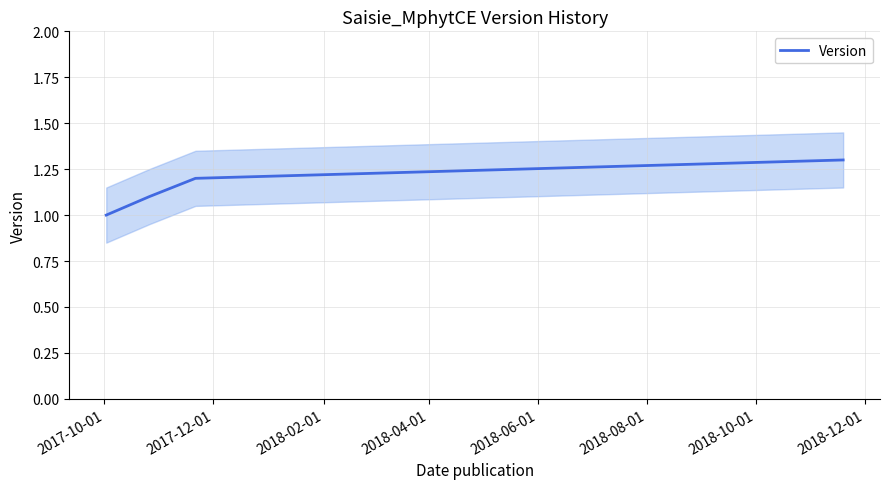

What is the minimum value for Version?

1.0